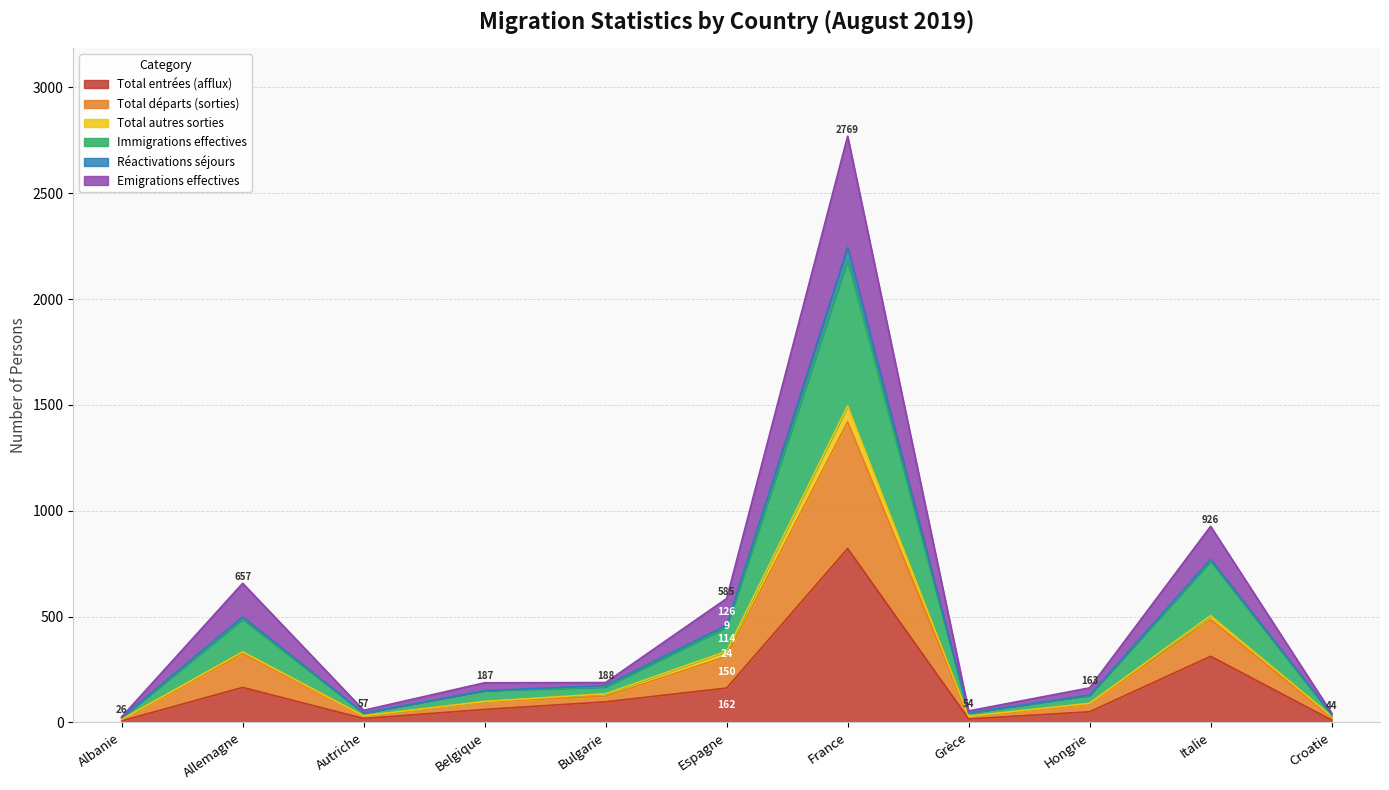

What is the maximum value for Total entrées (afflux)?

821